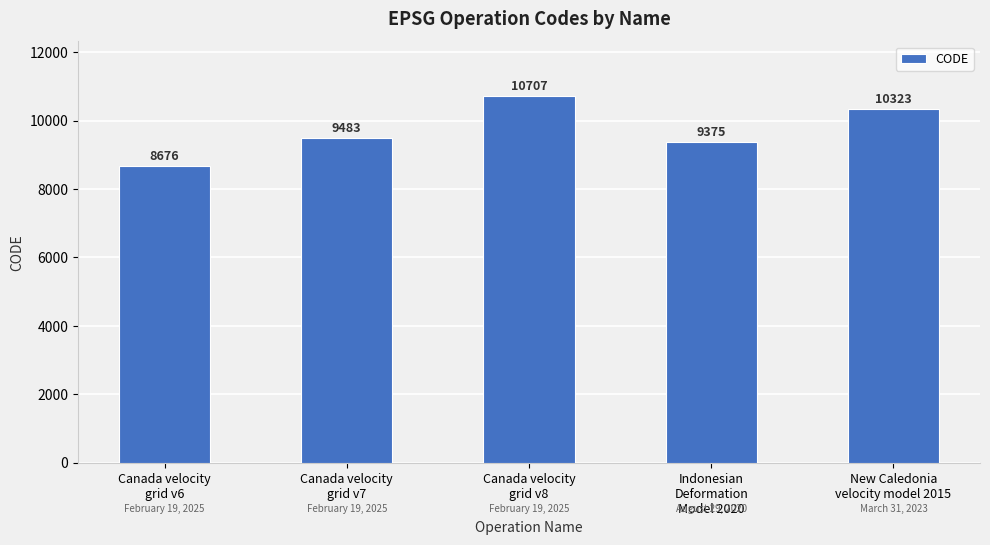

True or false: the data shows 10323 at New Caledonia
velocity model 2015.

True